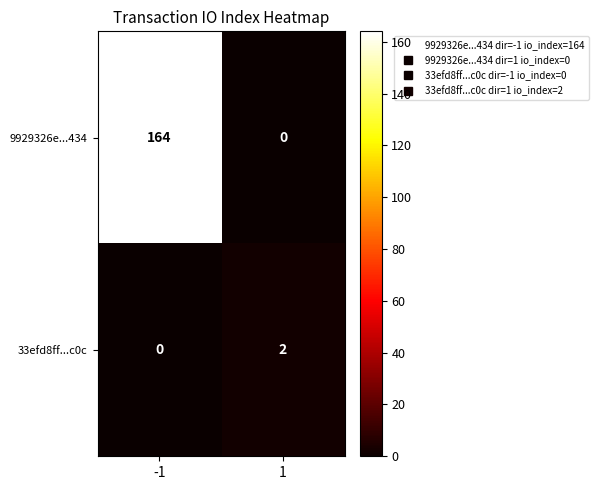

Reading left to right, what are all the values shown in this chart?

9929326e...434: 164	0
33efd8ff...c0c: 0	2